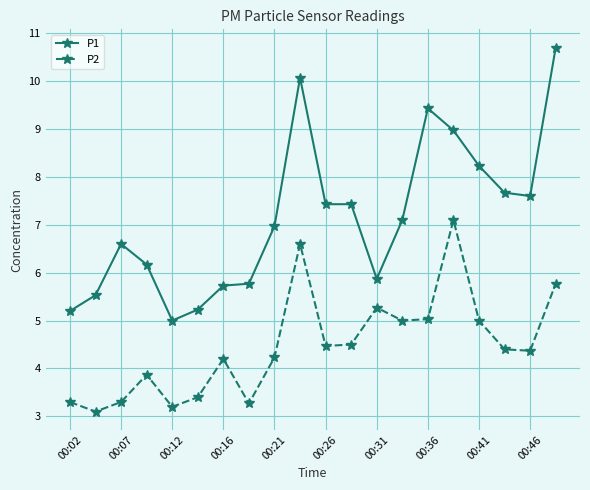

What is the sum of all P2 values?

89.4